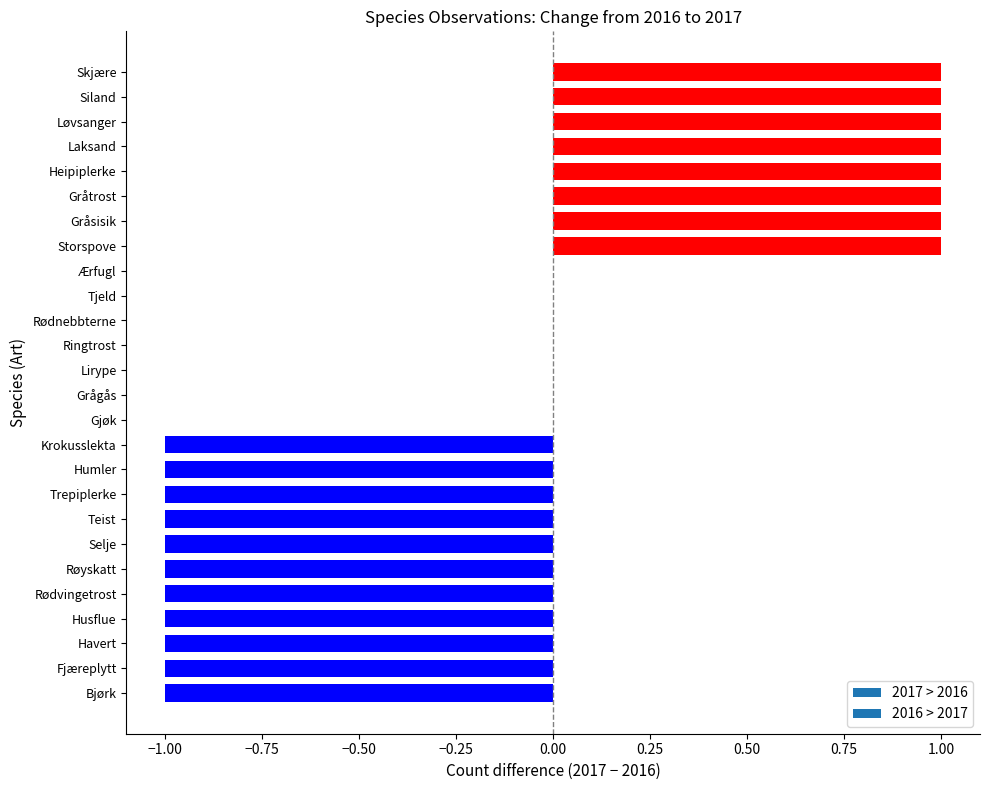

What is the sum of all values?

-3